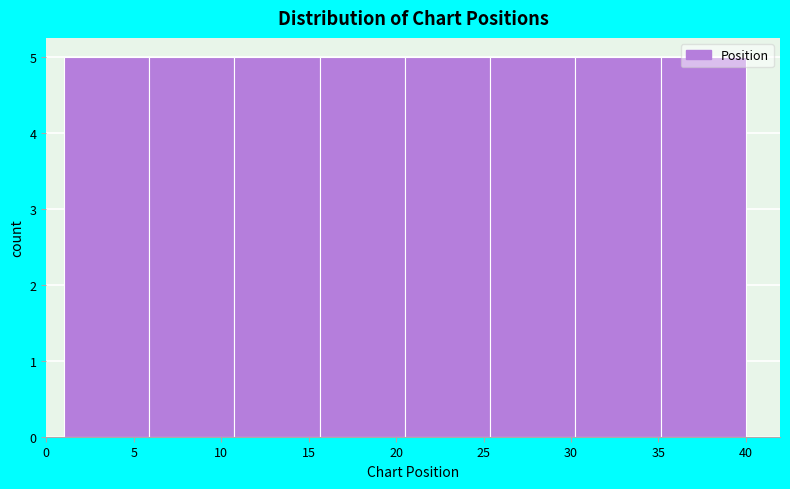

Reading left to right, transcribe this chart: for each bar, give the range it covers on the x-axis and its height. Neither the bar edges nor the heights are printed on the chart, so give them approximately, as read against the axes.

1.0 to 6.0: 5
6.0 to 11.0: 5
11.0 to 15.5: 5
15.5 to 20.5: 5
20.5 to 25.5: 5
25.5 to 30.5: 5
30.5 to 35.0: 5
35.0 to 40.0: 5